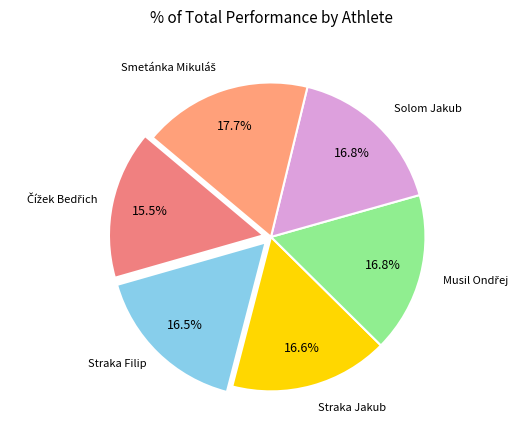

Approximately how many times larger is the value at Straka Filip compared to Solom Jakub?

1.0